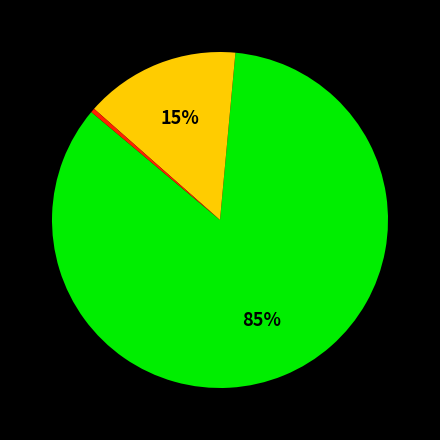

To the nearest percent, what is the average slice percentage?

33%